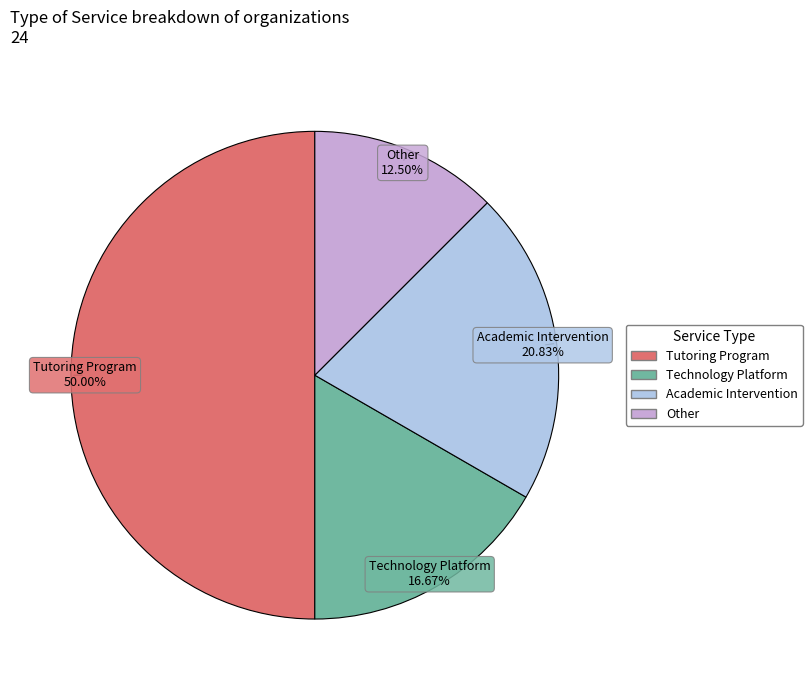

To the nearest percent, what is the combined percentage of Technology Platform and Tutoring Program?

67%